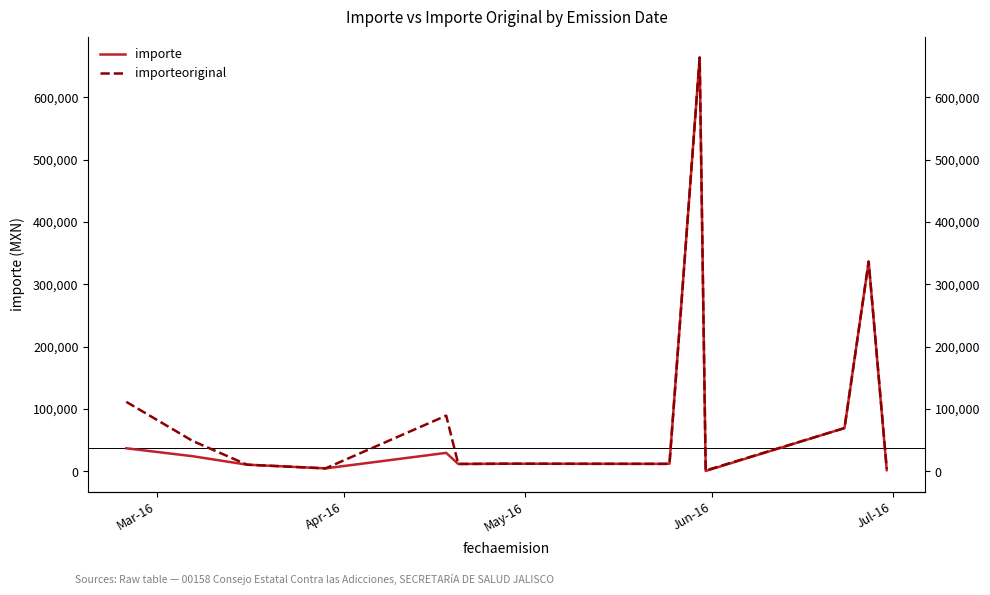

Reading left to right, list all the values displayed in this chart.

importe: 37201.2	24452.8	10915.6	4976.4	29841.0	12064.0	12458.4	12214.8	12435.2	663520.0	814.8	69600.0	336400.0	2192.4
importeoriginal: 111603.6	48905.6	10915.6	4976.4	89523.0	12064.0	12458.4	12214.8	12435.2	663520.0	1629.6	69600.0	336400.0	4384.8